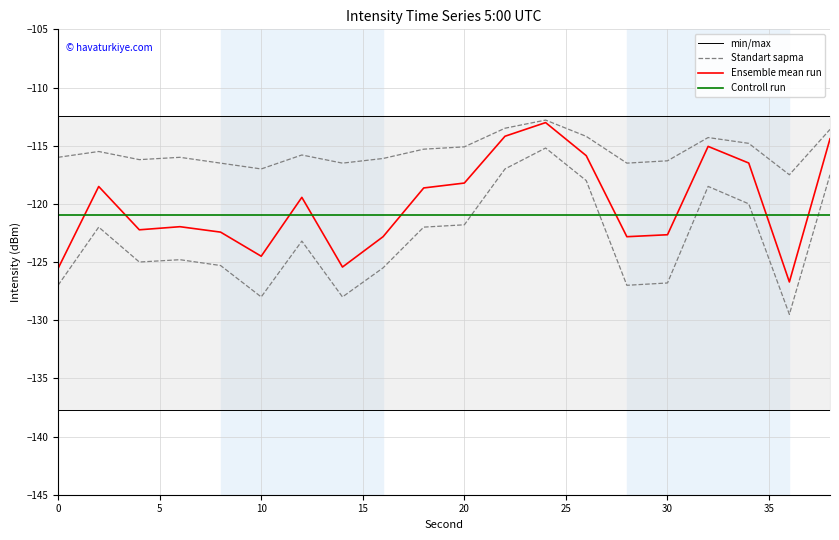

Does the chart display data point markers on the line(s)?

No